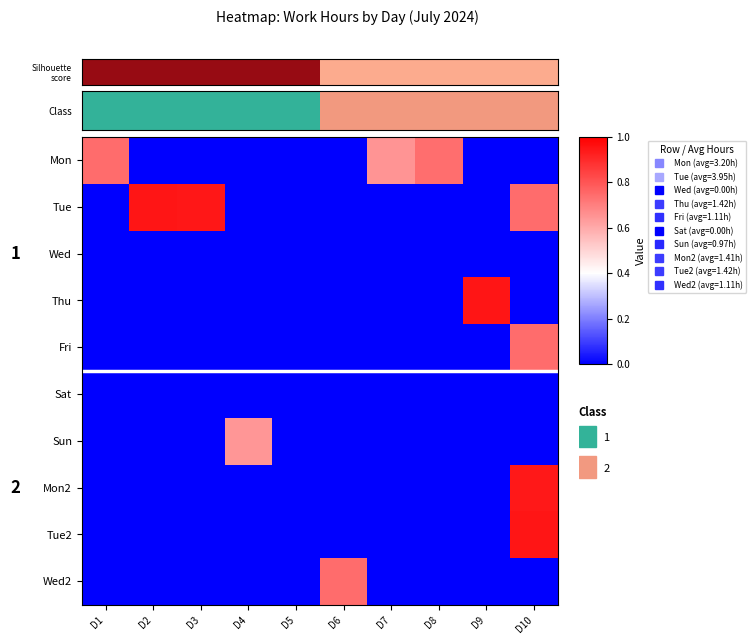

At which category does the chart reach its peak across all series?

D9